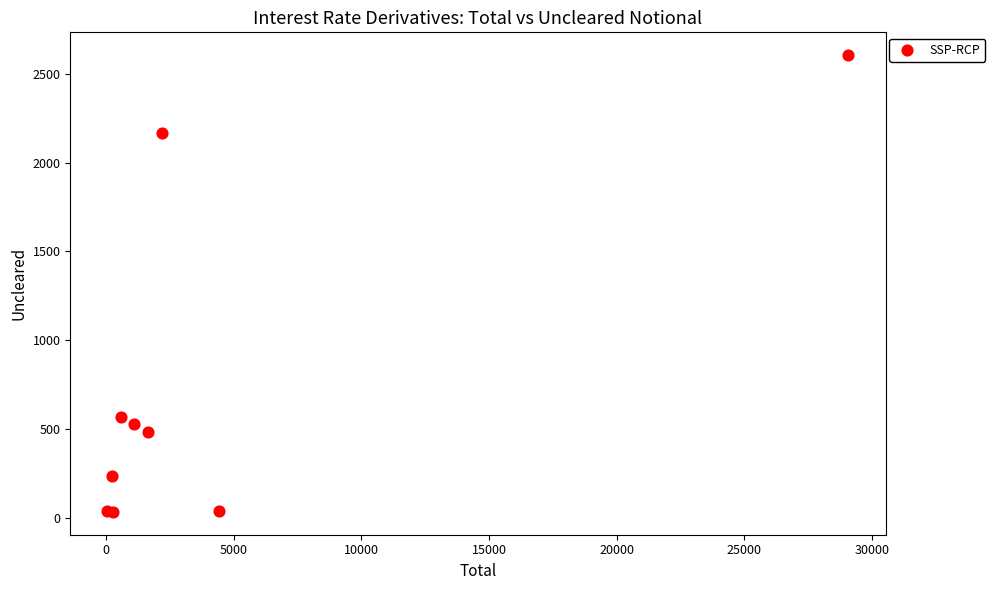

What Y value in the scatter plot is closest to 1319?

568